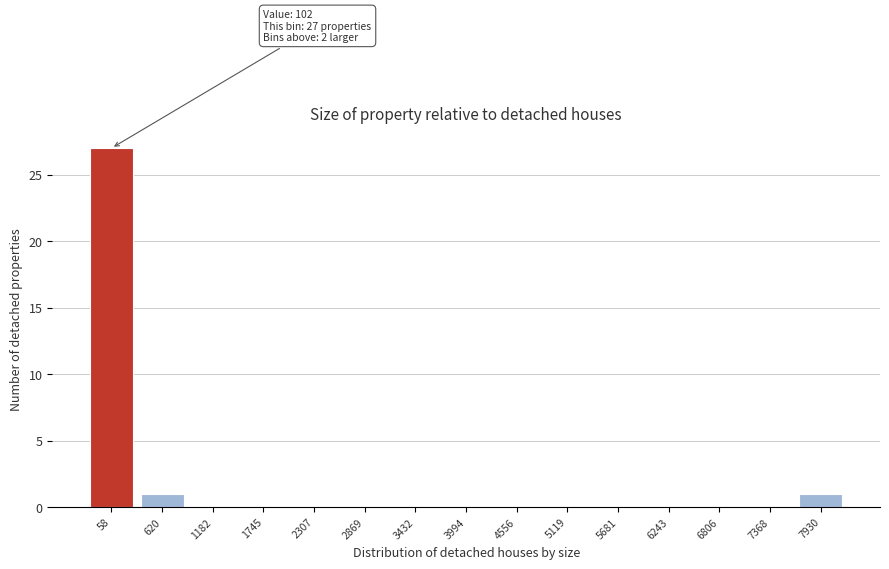

Reading left to right, what are all the values shown in this chart?

58=27	620=1	1182=0	1745=0	2307=0	2869=0	3432=0	3994=0	4556=0	5119=0	5681=0	6243=0	6806=0	7368=0	7930=1